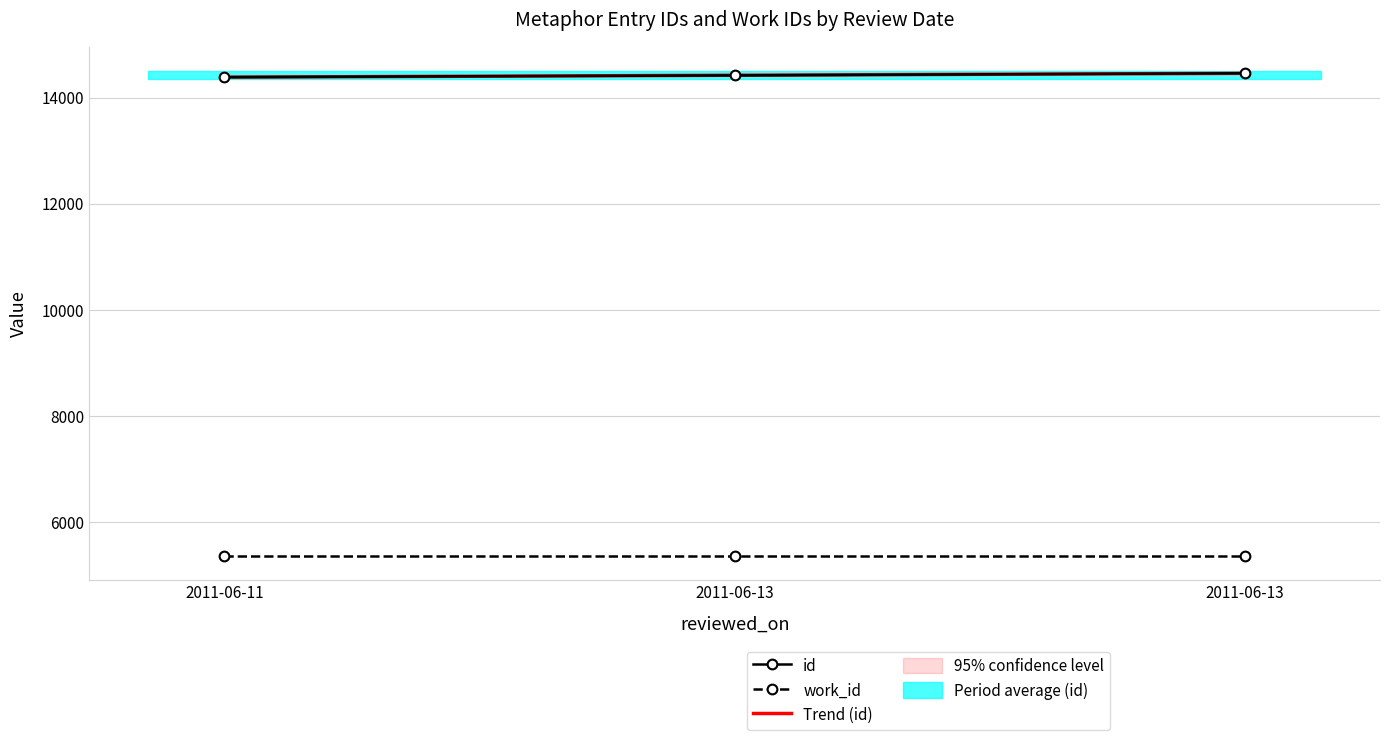

True or false: the data shows 8528 at 2011-06-11.

False